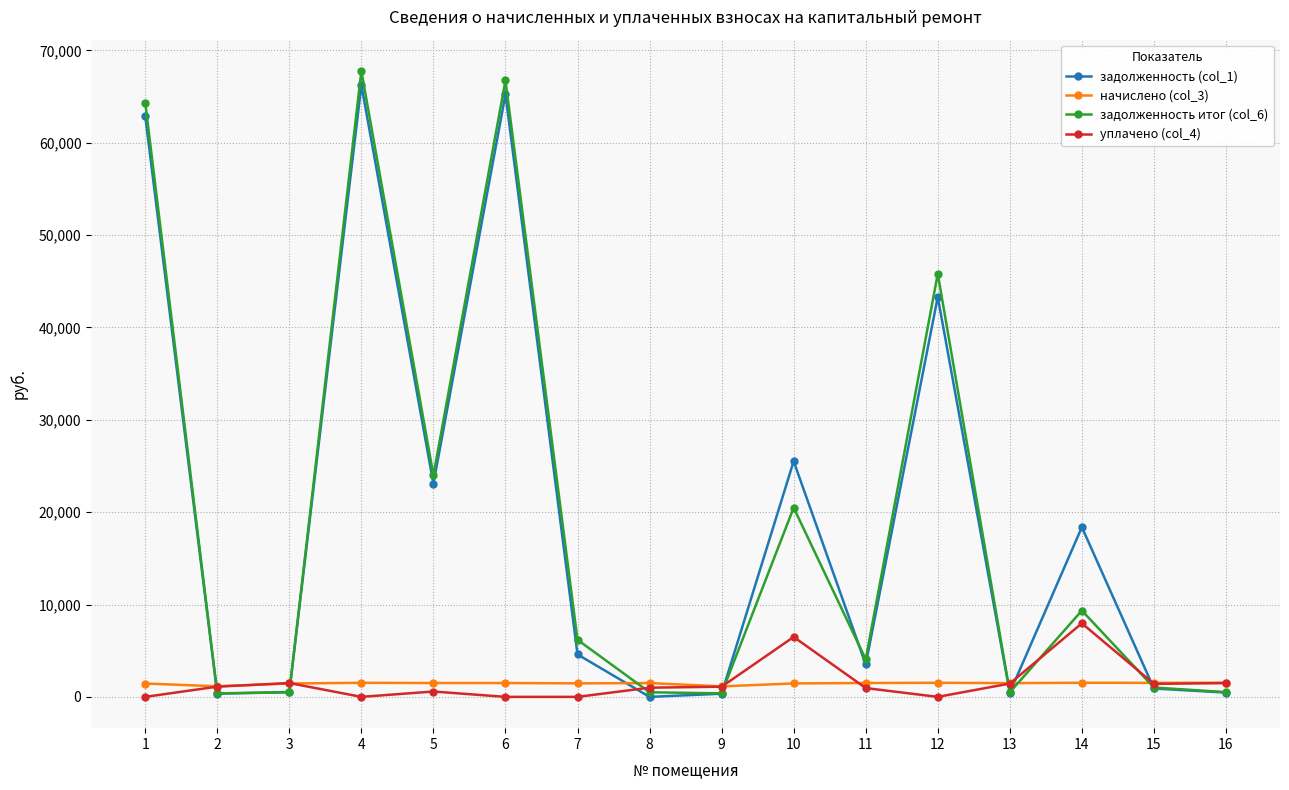

Between which two adjacent categories do начислено (col_3) and задолженность (col_1) first intersect?

1 and 2